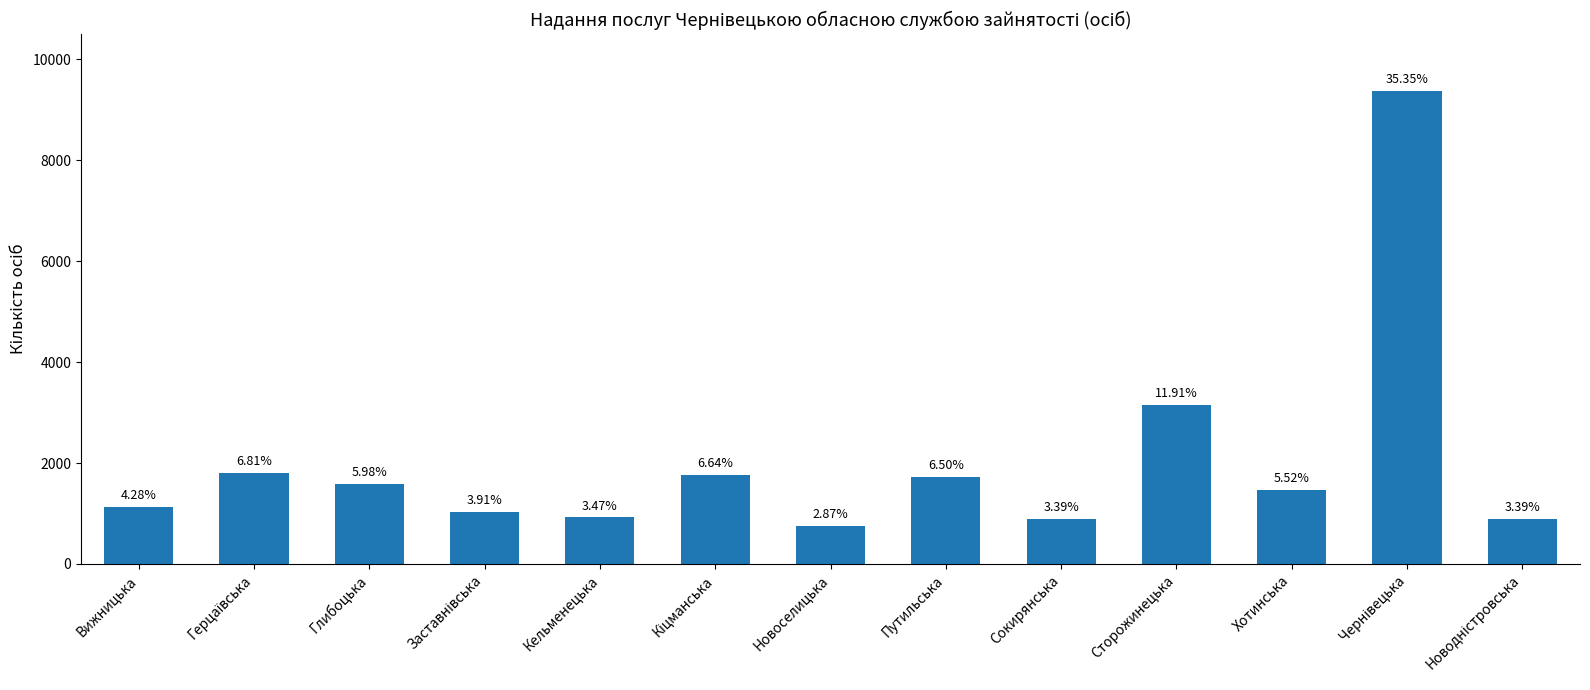

How many bars are there in total?

13